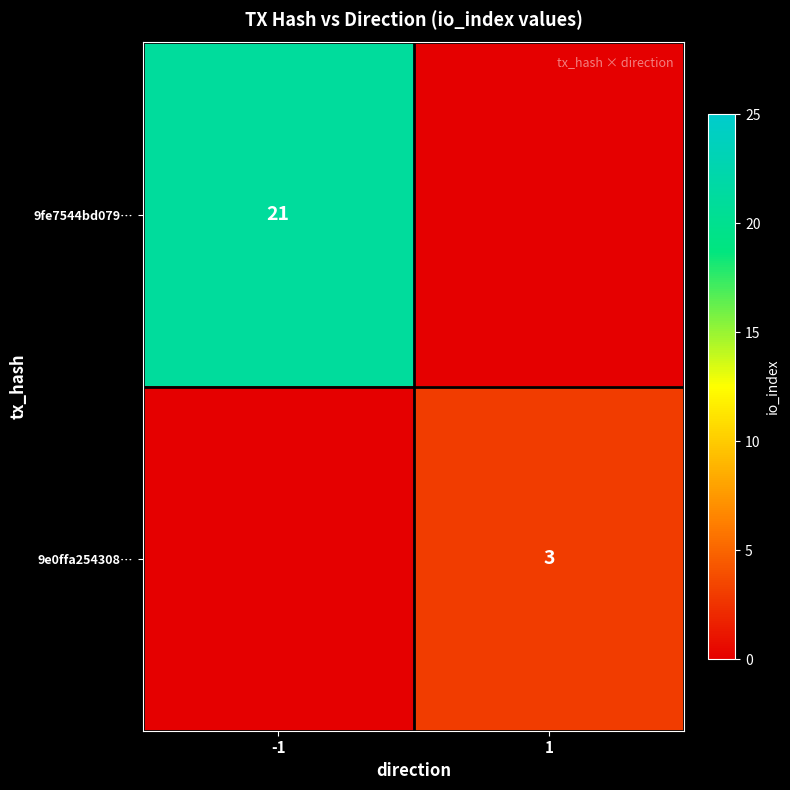

Which has a higher value, -1 or 1?

-1